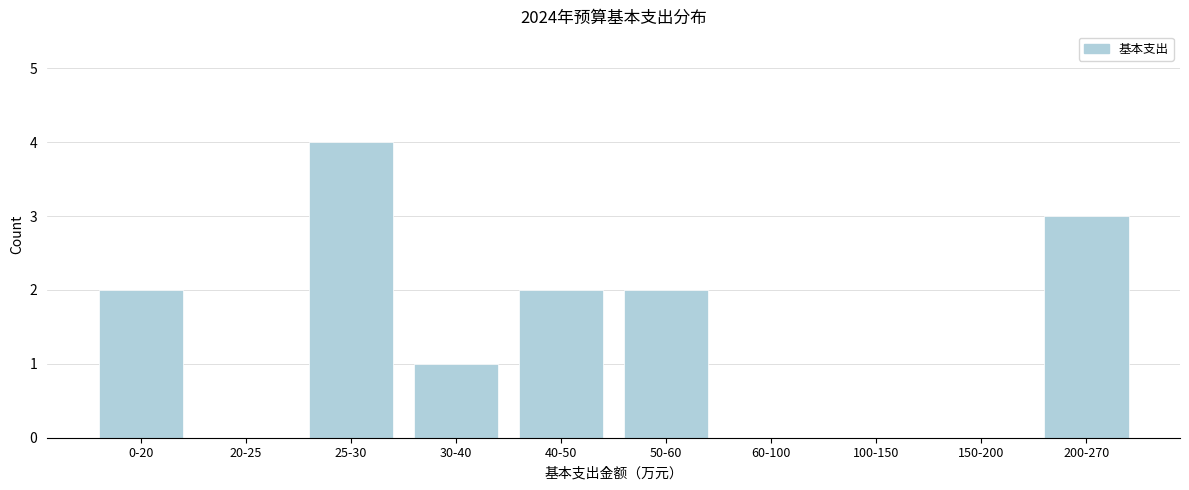

Reading right to left, transcribe all the data shown in this chart.

200-270=3	150-200=0	100-150=0	60-100=0	50-60=2	40-50=2	30-40=1	25-30=4	20-25=0	0-20=2